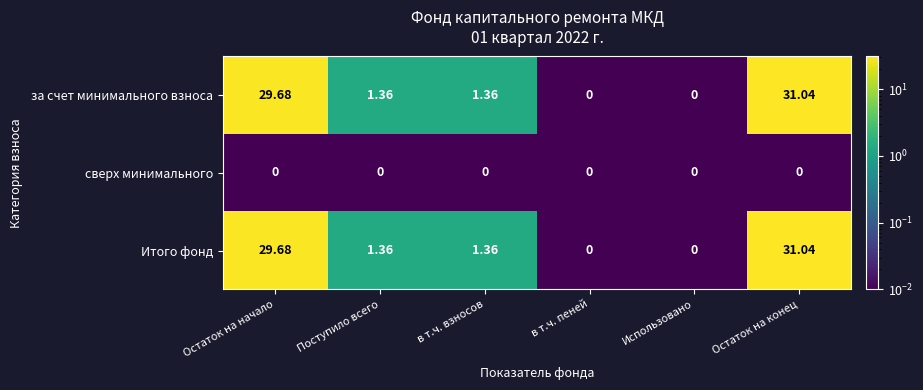

At which category is the sum across all series the highest?

Остаток на конец